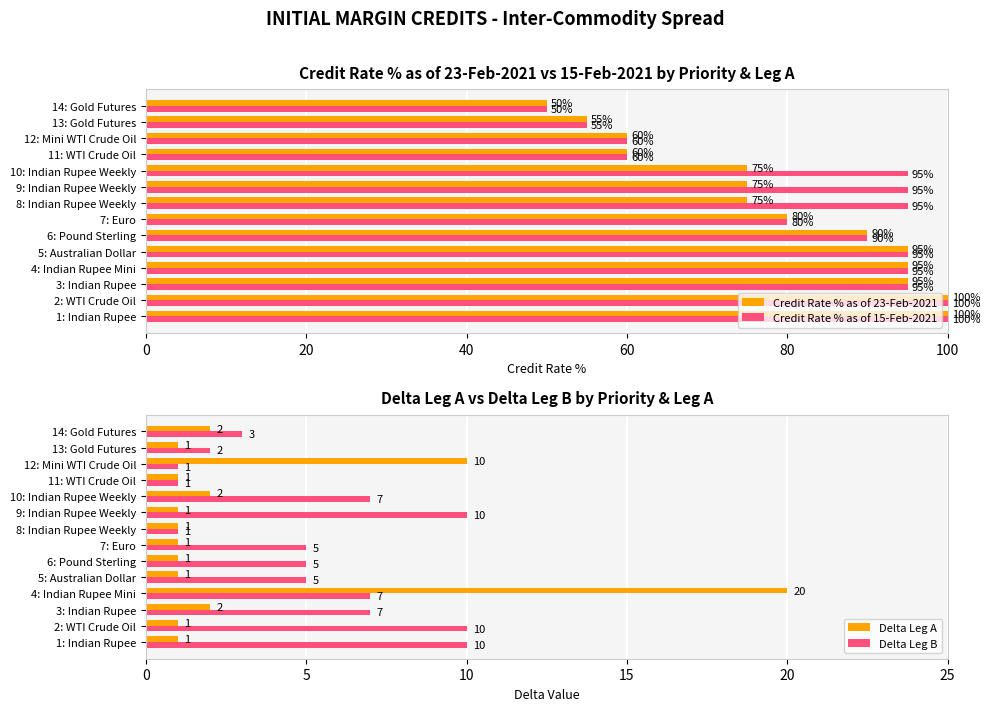

Which category has the lowest value in the Credit Rate % as of 23-Feb-2021 series?

14: Gold Futures